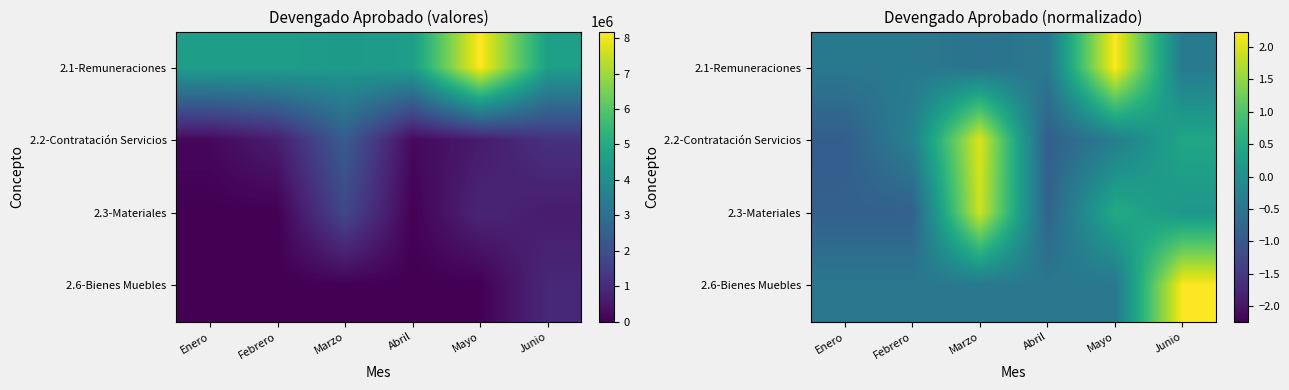

Is it true that 2.3-Materiales equals -0.3 at Abril?

False